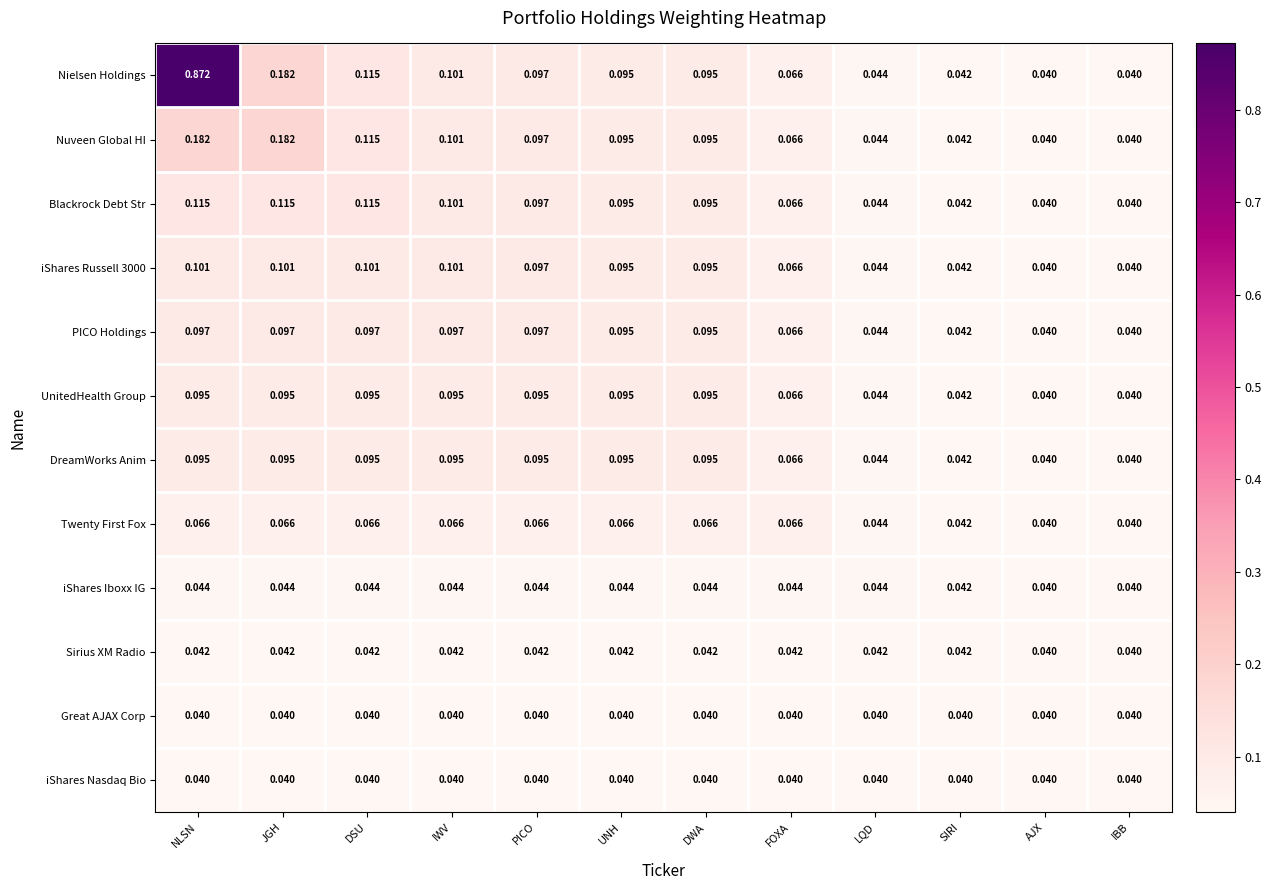

Which series has the largest range (max minus min)?

Nielsen Holdings